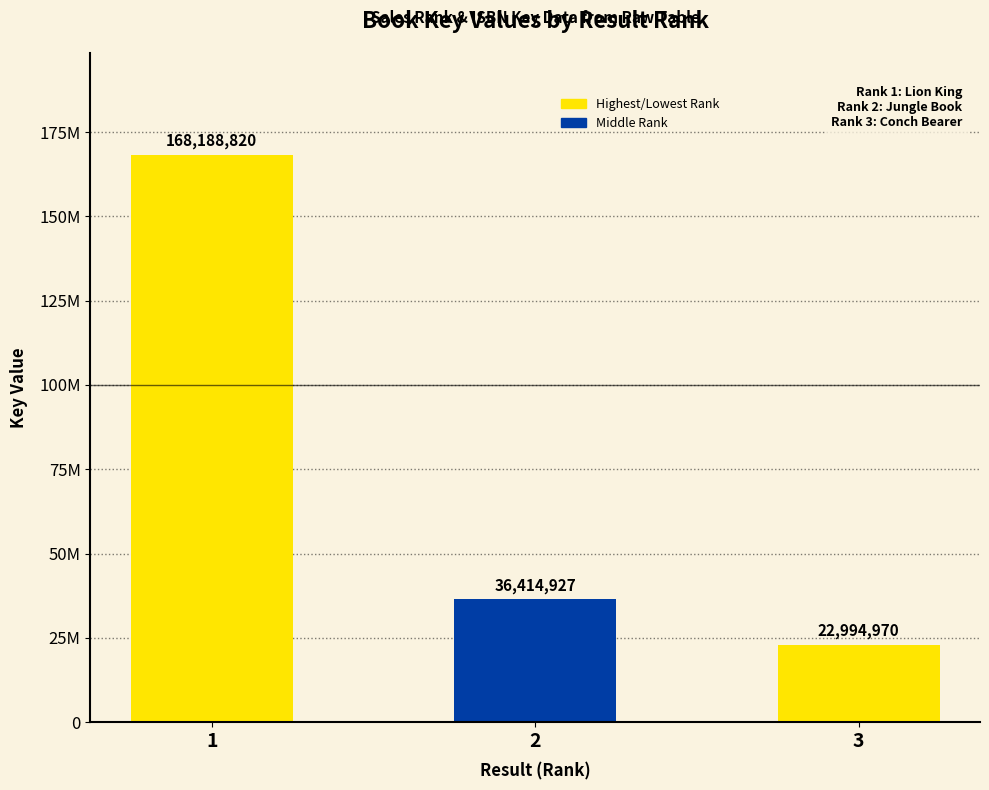

Are the bars horizontal?

No